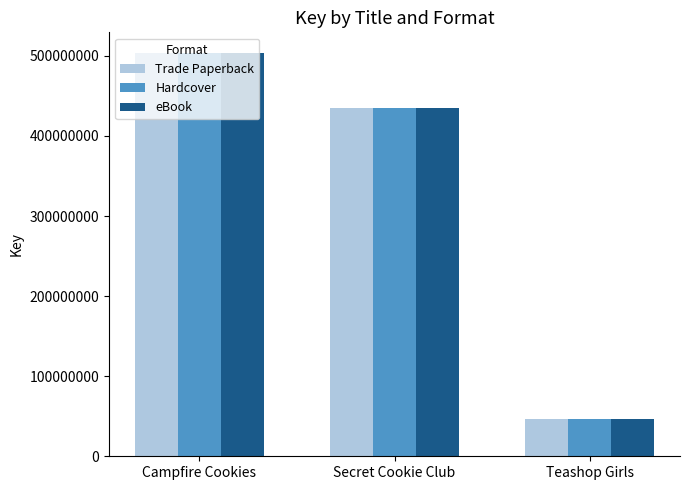

The value of Trade Paperback at Secret Cookie Club is 711550852. True or false?

False